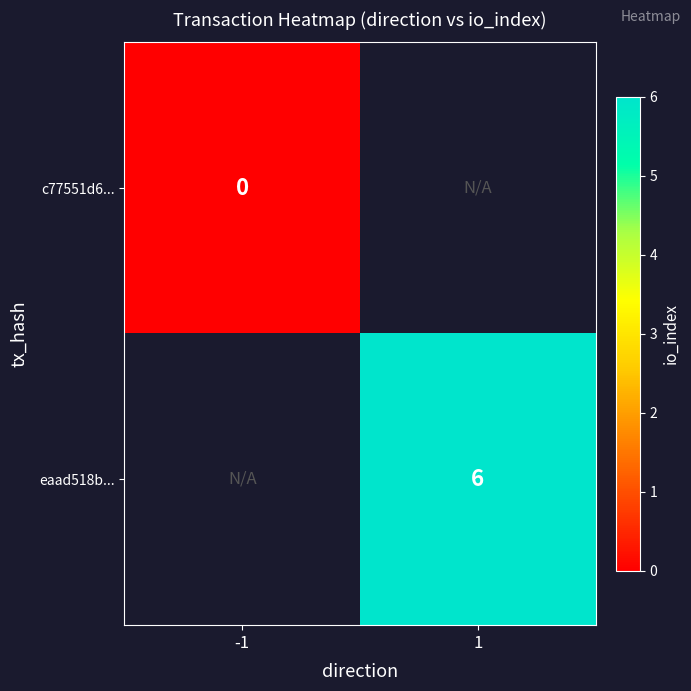

The eaad518b... series shows 9 at 1. True or false?

False